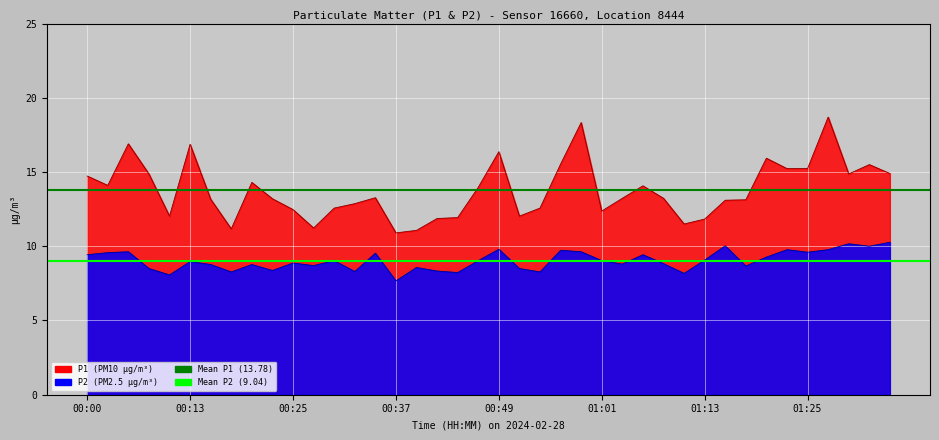

What is the value of the Mean P2 (9.0) point at the 1st from the left?

9.0